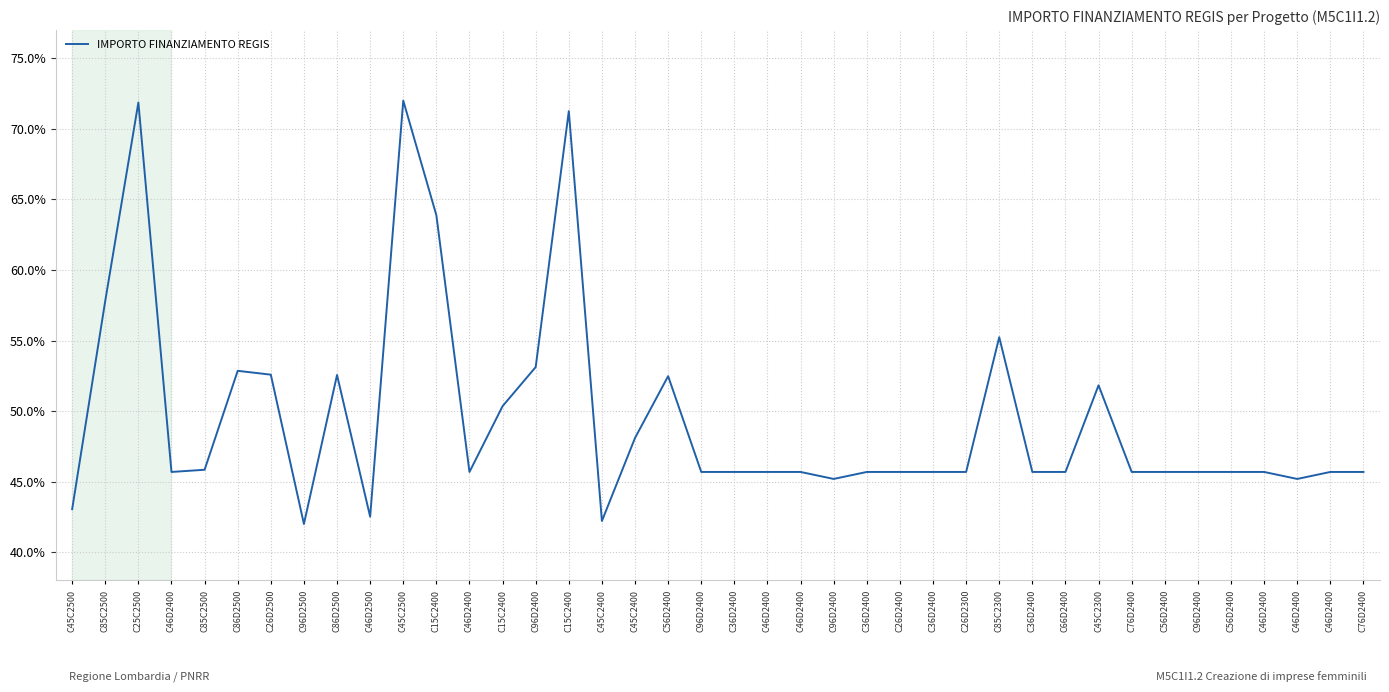

Reading left to right, transcribe all the data shown in this chart.

43.0	57.8	71.9	45.7	45.8	52.9	52.6	42.0	52.6	42.5	72.0	63.9	45.7	50.3	53.1	71.3	42.2	48.1	52.5	45.7	45.7	45.7	45.7	45.2	45.7	45.7	45.7	45.7	55.2	45.7	45.7	51.8	45.7	45.7	45.7	45.7	45.7	45.2	45.7	45.7